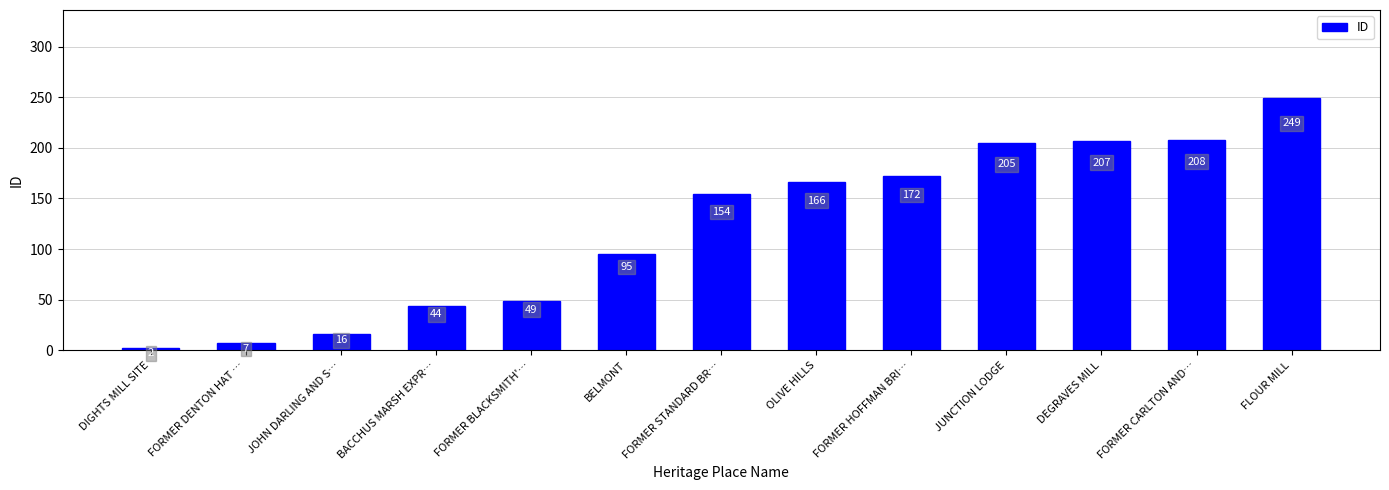

How many distinct data groups are displayed?

1